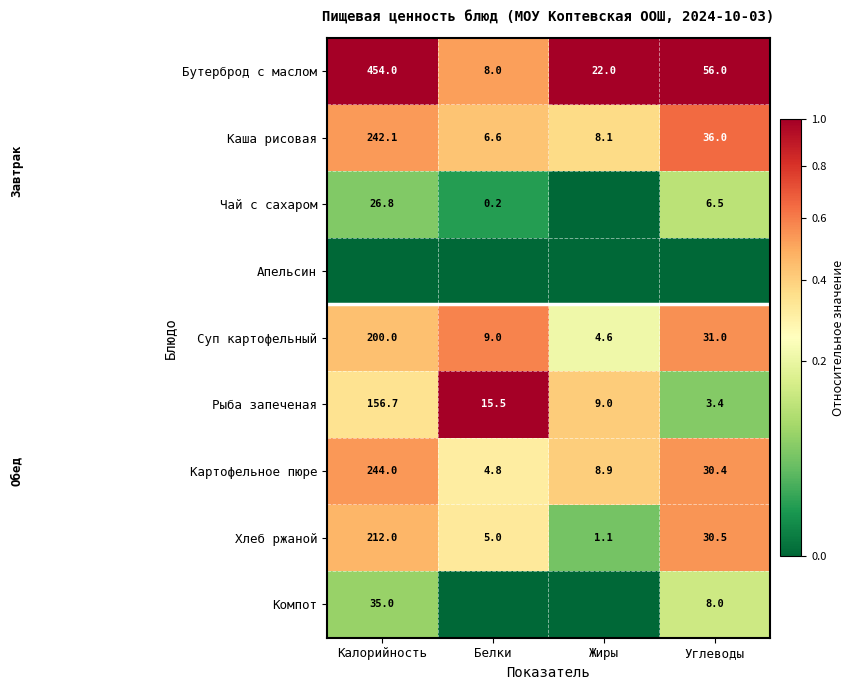

List the labels in order of Каша рисовая value, smallest first.

Белки, Жиры, Углеводы, Калорийность